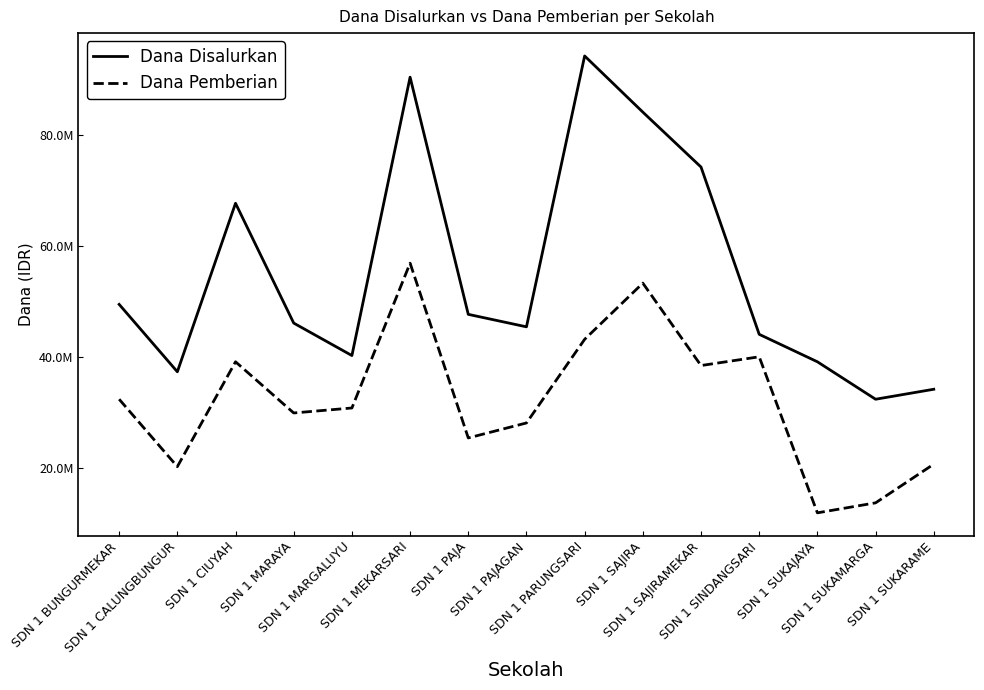

At which category does the chart reach its minimum across all series?

SDN 1 SUKAJAYA